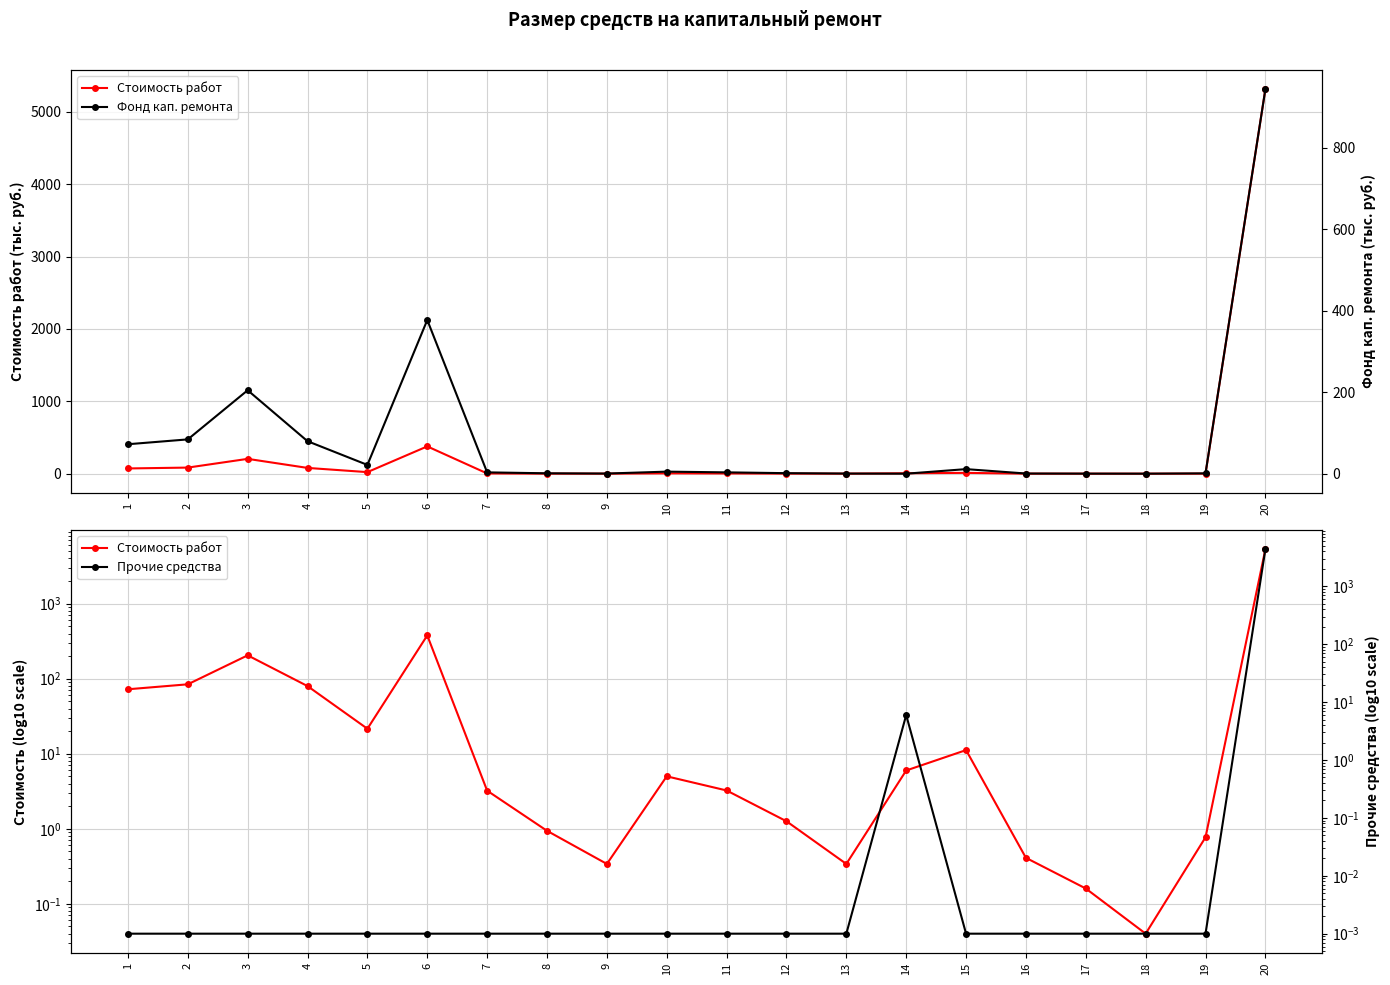

What is the spread (max minus min) of values at 4?

79.7